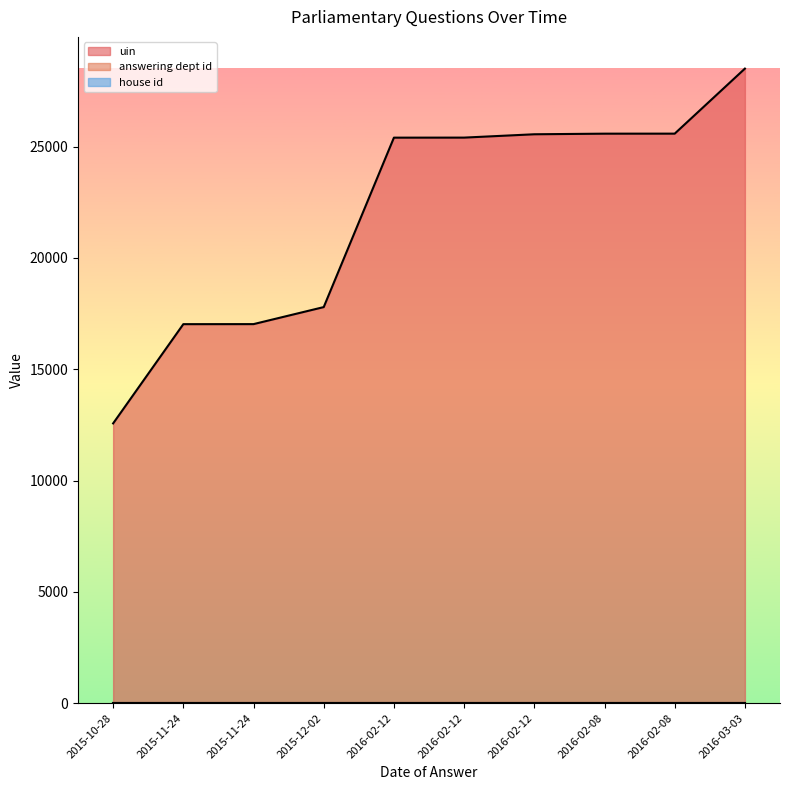

Does the chart display data point markers on the line(s)?

No